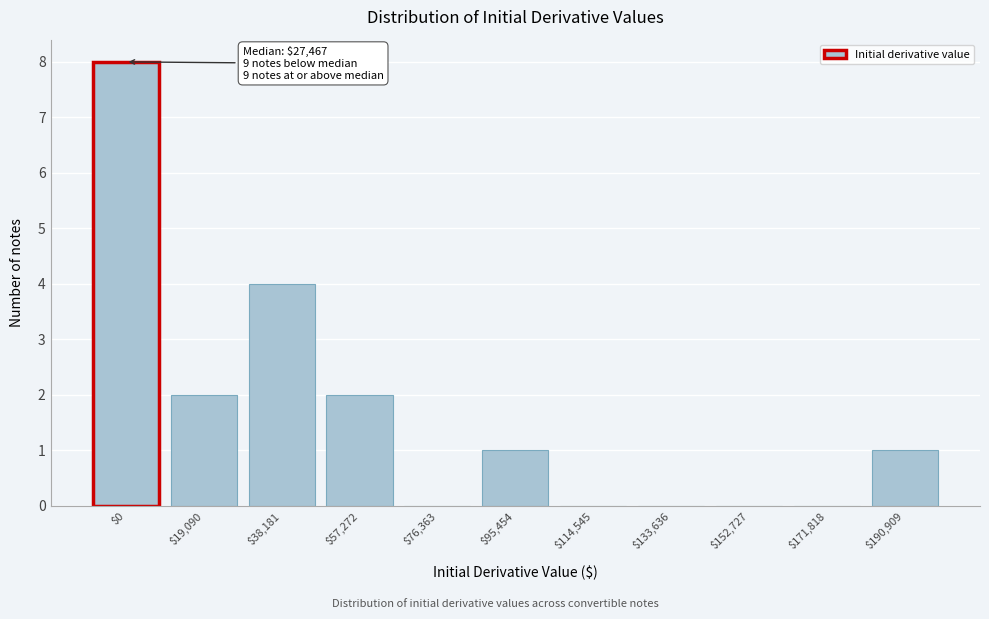

The chart shows a value of -4 at $114,545. True or false?

False